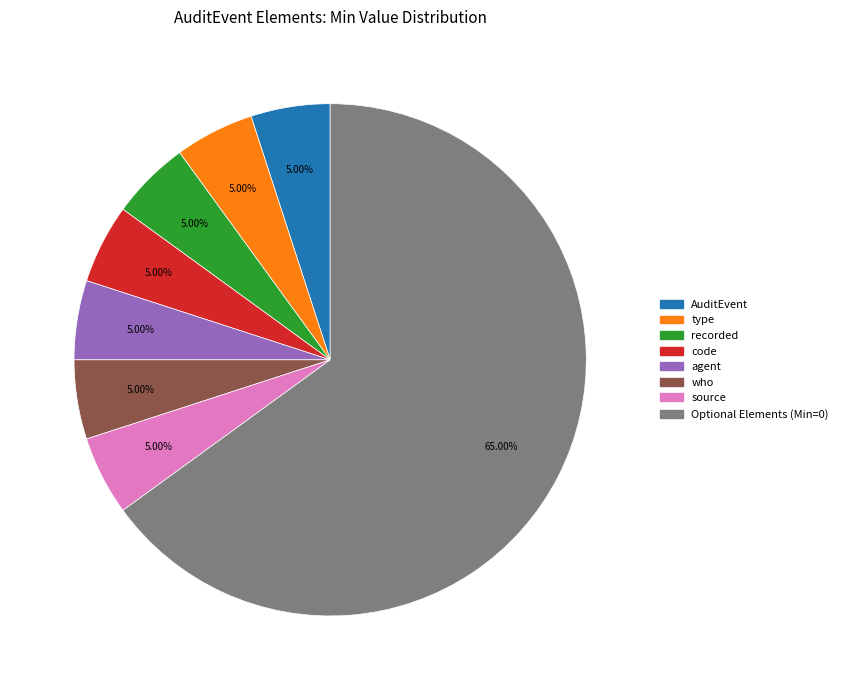

How many slices are in this pie chart?

8